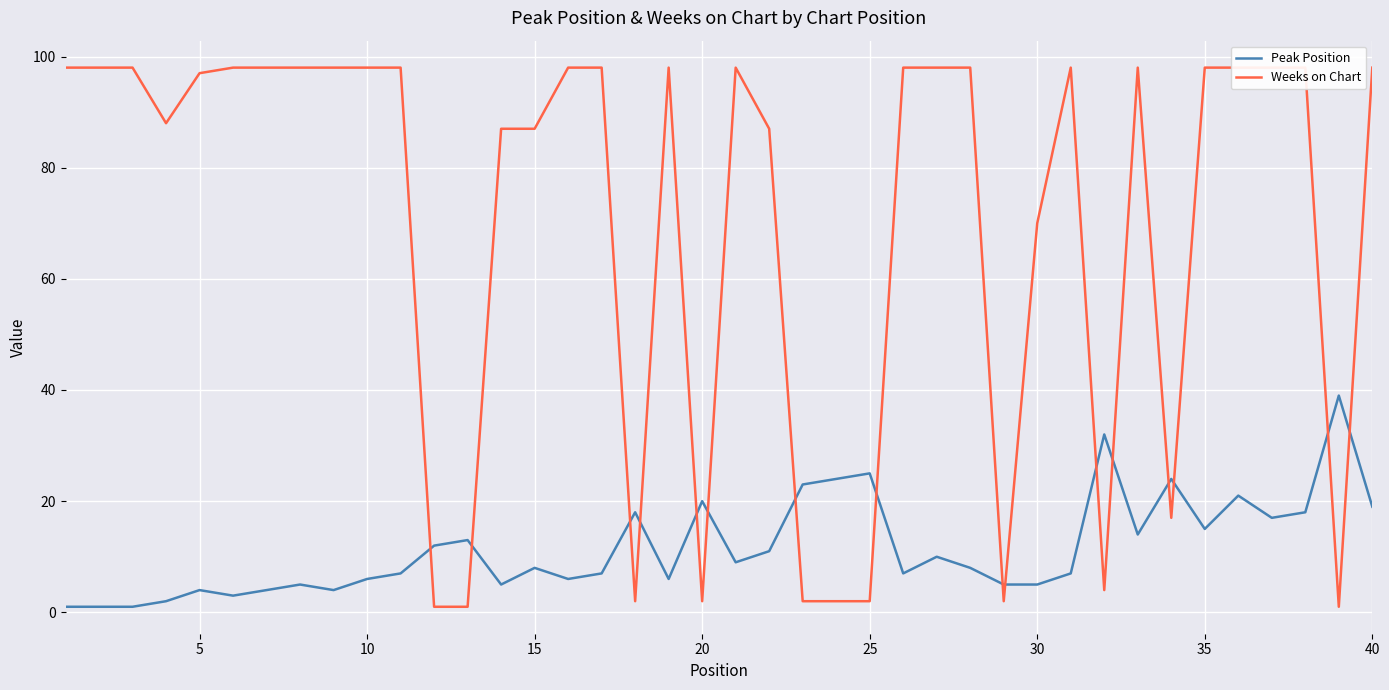

True or false: Peak Position has more than 1 interior local peaks.

True